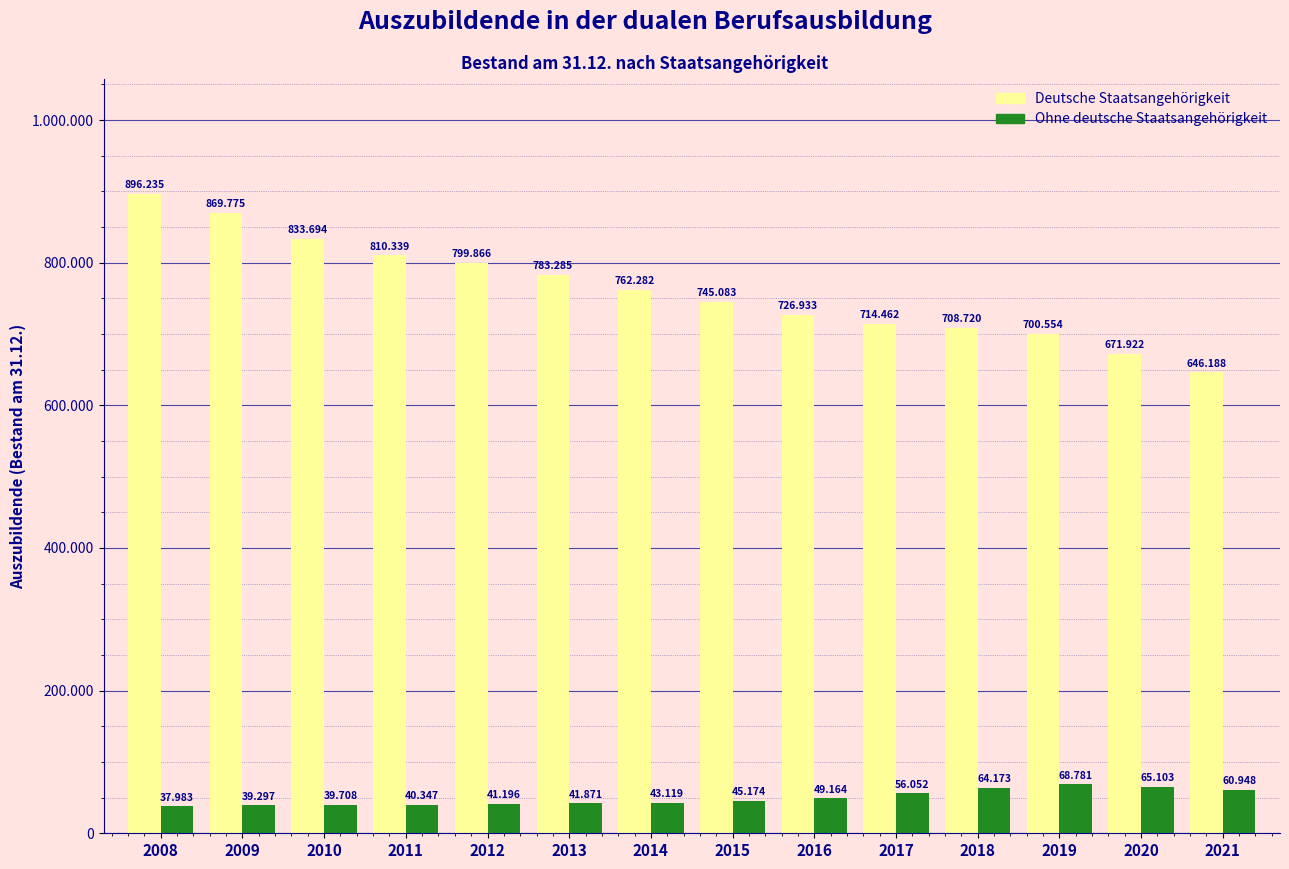

Does the chart contain stacked bars?

No